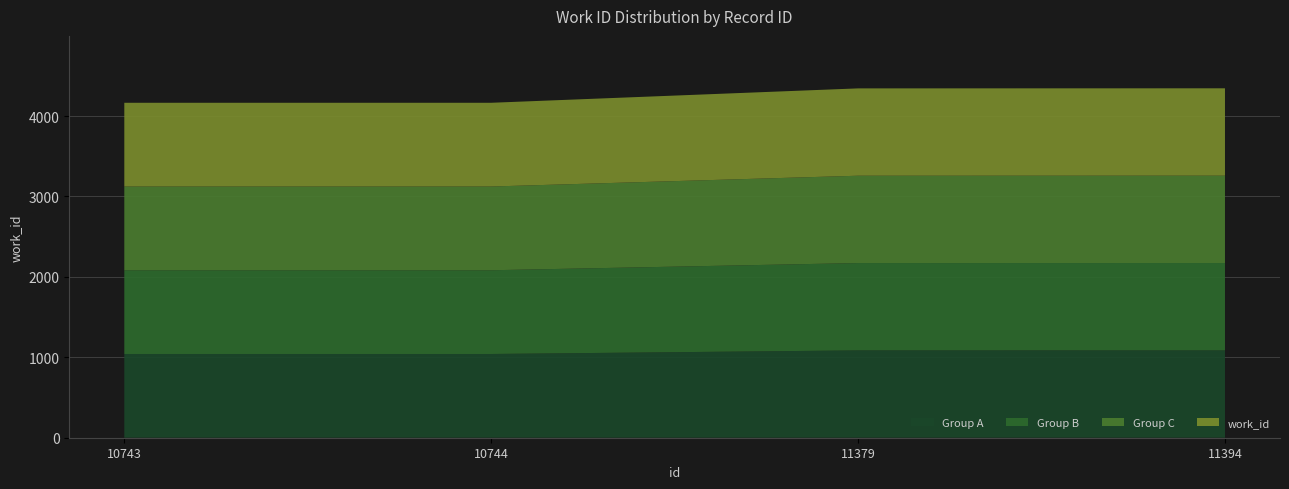

Reading left to right, list all the values displayed in this chart.

4165	4165	4344	4345